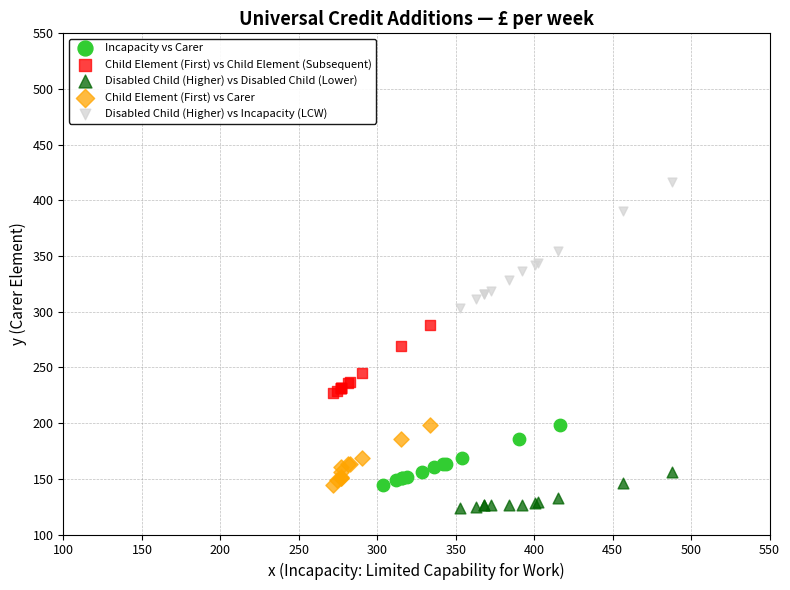

Which series reaches the minimum Y coordinate?

Disabled Child (Higher) vs Disabled Child (Lower)